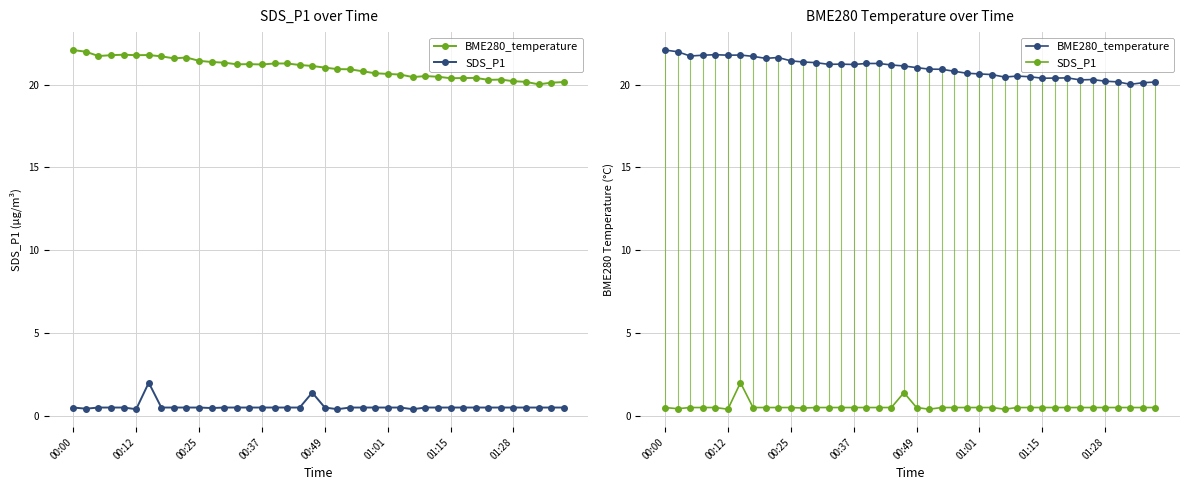

What is the average value of the SDS_P1 series?

0.6